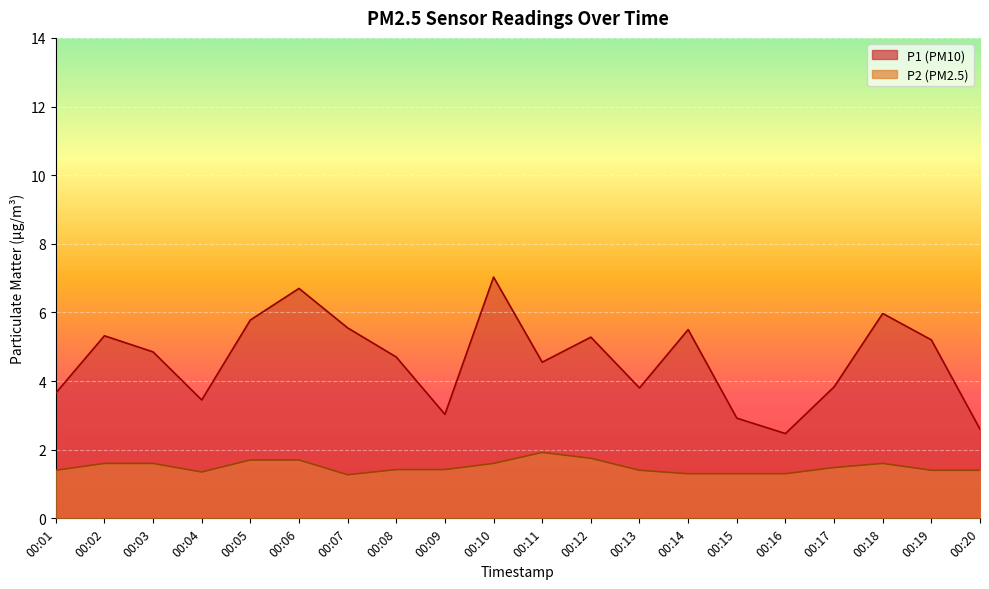

Where is the first local minimum for P1?

00:04